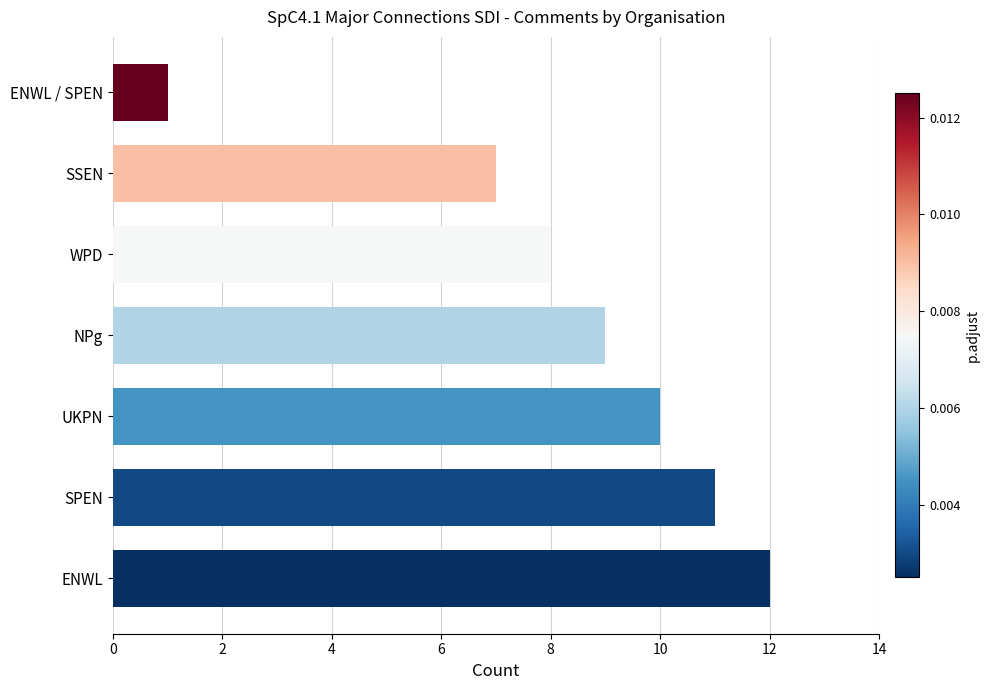

At which category does the chart reach its minimum across all series?

ENWL / SPEN